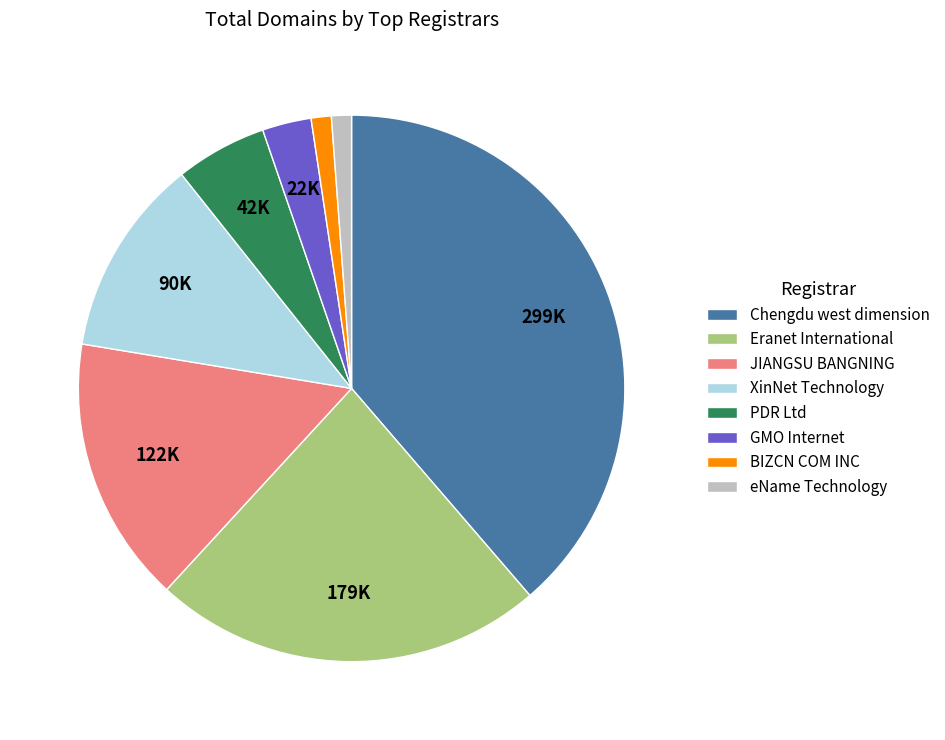

How many slices are in this pie chart?

8